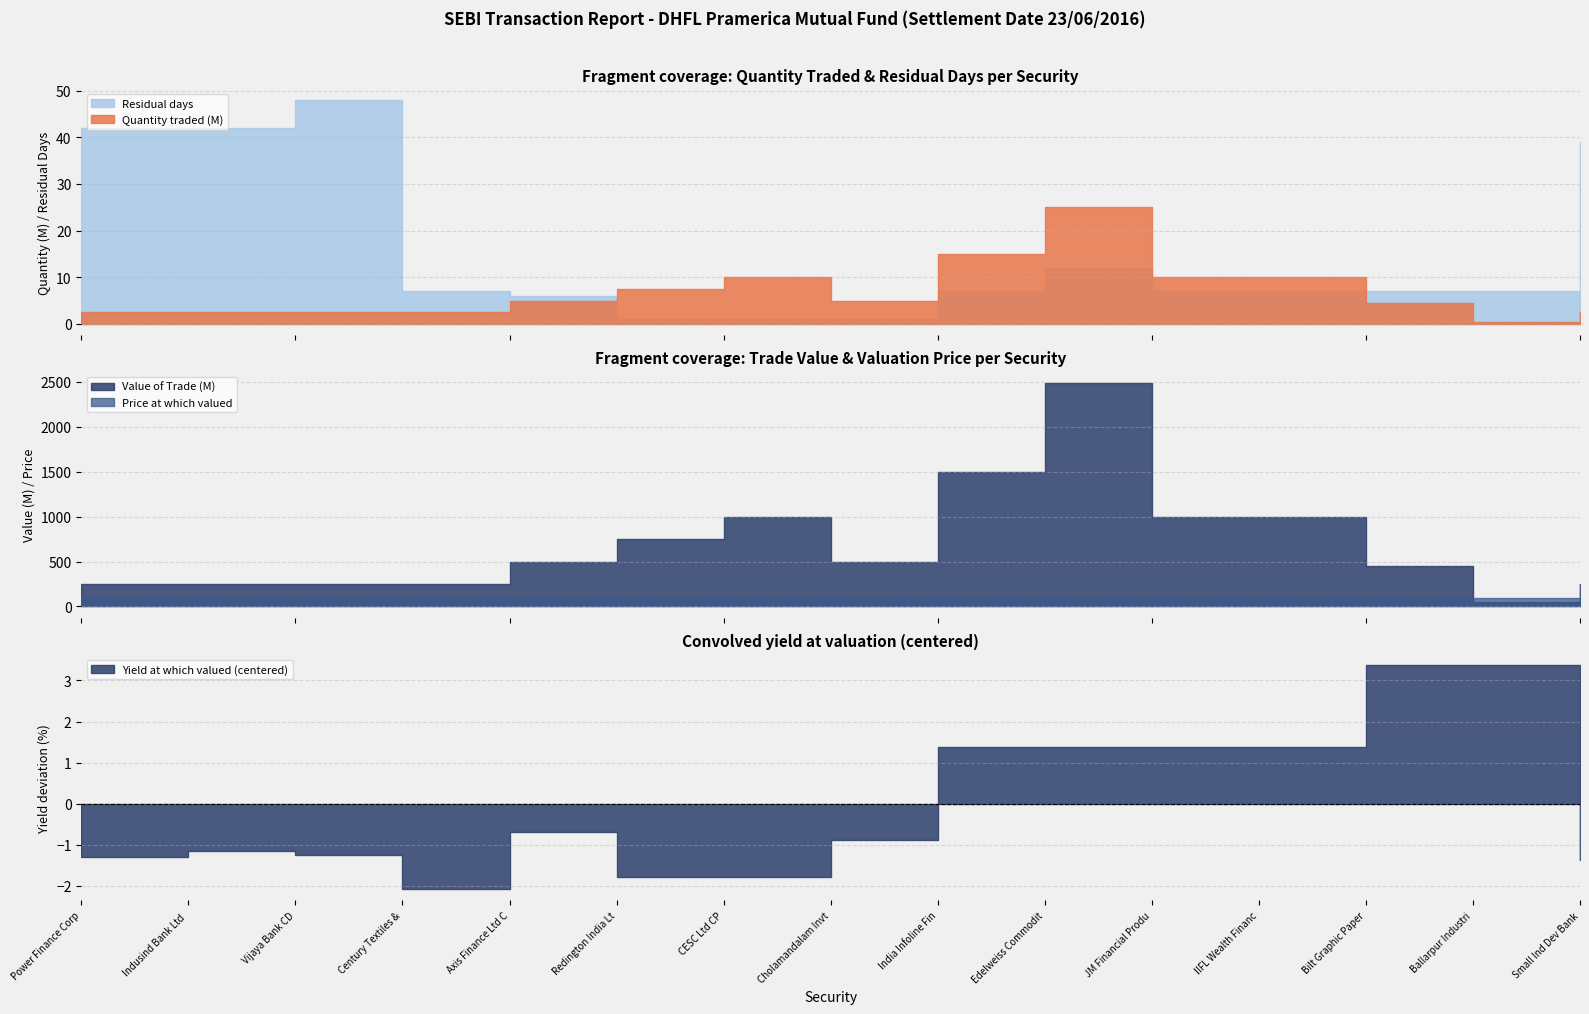

Where does the Quantity traded series first go above 5000000?

Redington India Ltd CP